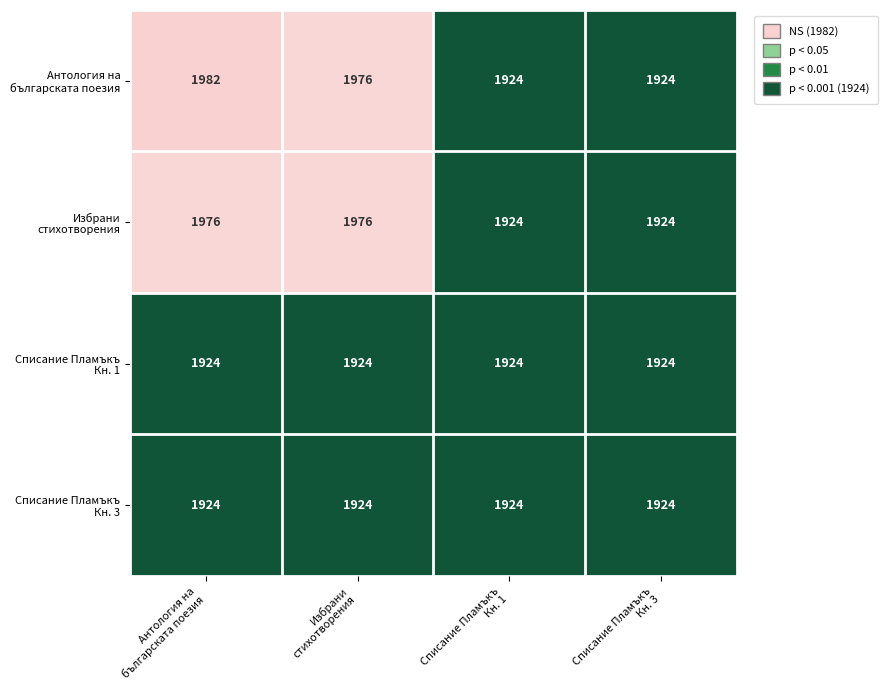

What is the maximum value shown in the chart?

1982